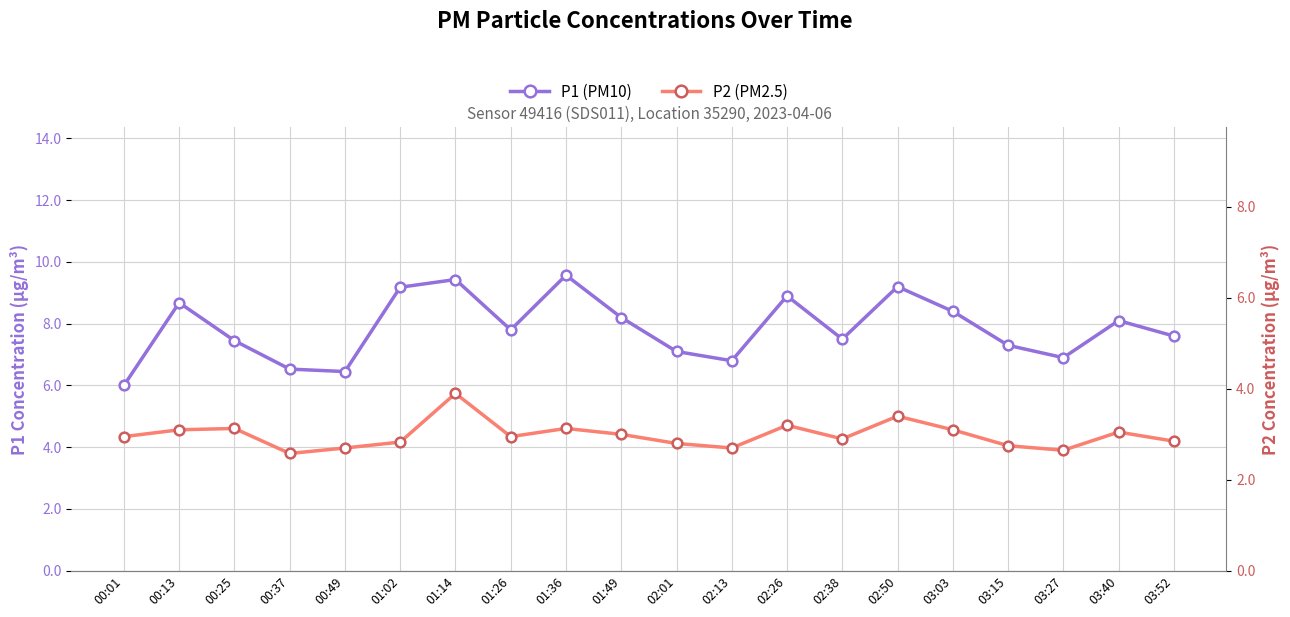

Reading left to right, list all the values displayed in this chart.

P1 (PM10): 6.0	8.7	7.5	6.5	6.5	9.2	9.4	7.8	9.6	8.2	7.1	6.8	8.9	7.5	9.2	8.4	7.3	6.9	8.1	7.6
P2 (PM2.5): 3.0	3.1	3.1	2.6	2.7	2.8	3.9	3.0	3.1	3.0	2.8	2.7	3.2	2.9	3.4	3.1	2.8	2.6	3.0	2.9